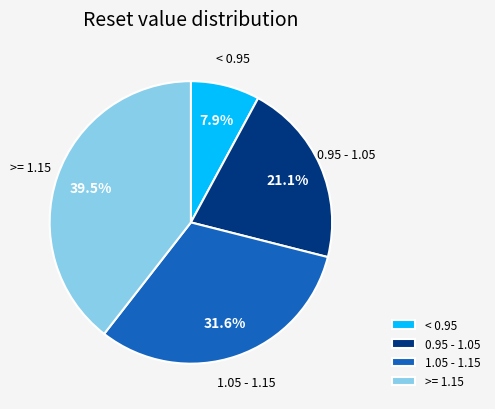

To the nearest percent, what is the average slice percentage?

25%